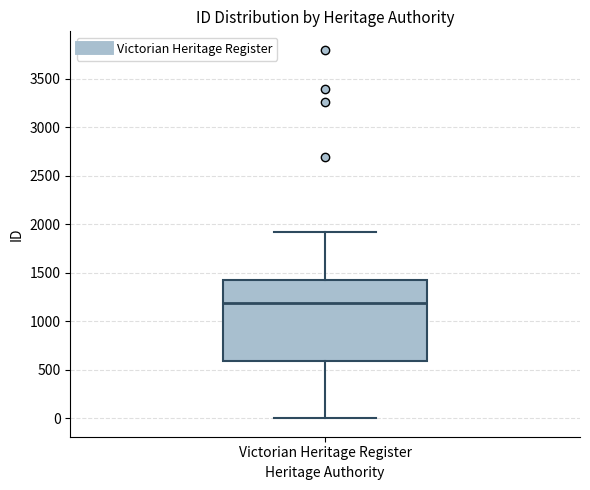

Transcribe this box plot: give where the median line is, the range the box spans, and where the two whiskers end, as read against the y-axis. The values are not printed on the chart, so give them approximately, as read against the axis.

median 1200, box 600 to 1450, whiskers 0 to 1950